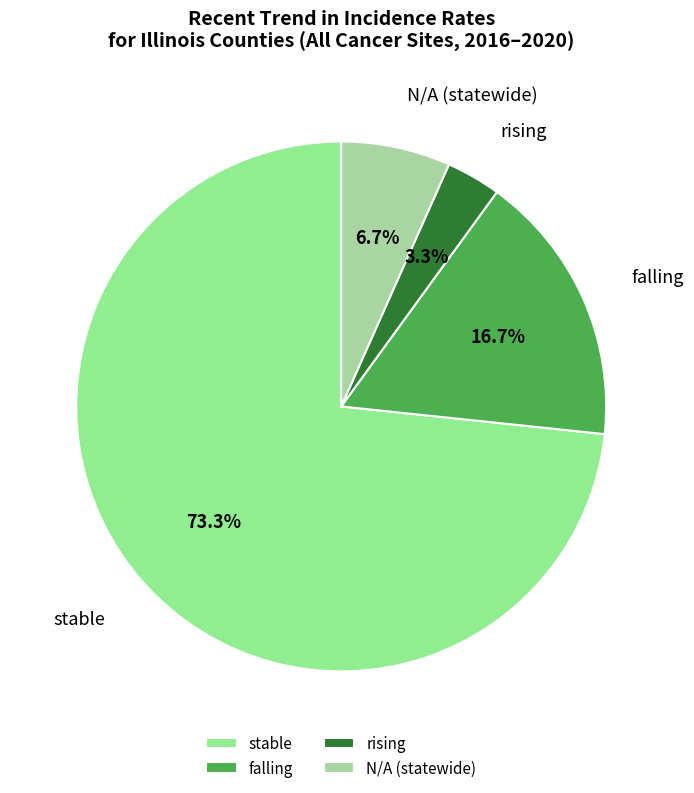

To the nearest percent, what portion does falling represent?

17%